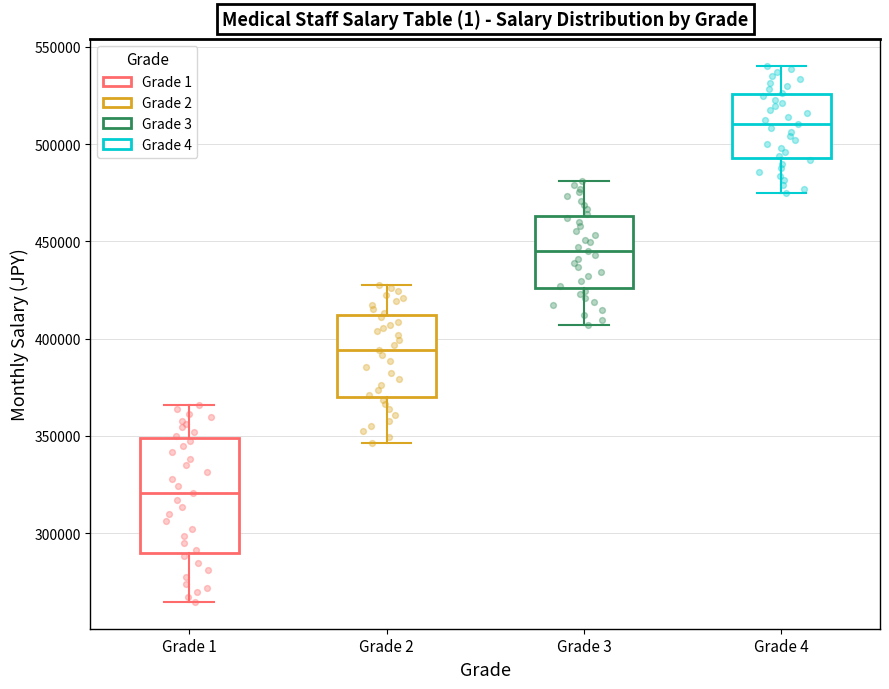

Comparing the boxes themselves (not the whiskers), which one is the tallest?

Grade 1